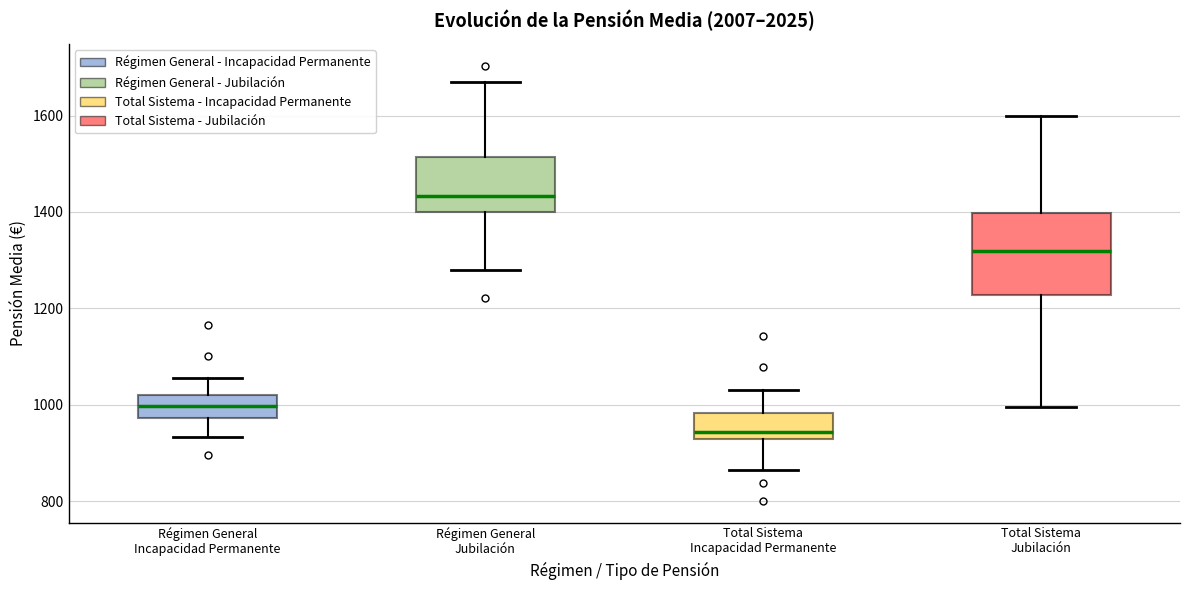

Reading left to right, transcribe this box plot: for each box, give where its median line is, the range the box spans, and where its two whiskers end, as read against the y-axis. The values are not printed on the chart, so give them approximately, as read against the axis.

Régimen General Incapacidad Permanente: median 1000, box 980 to 1020, whiskers 940 to 1060
Régimen General Jubilación: median 1440, box 1400 to 1520, whiskers 1280 to 1660
Total Sistema Incapacidad Permanente: median 940, box 920 to 980, whiskers 860 to 1040
Total Sistema Jubilación: median 1320, box 1220 to 1400, whiskers 1000 to 1600